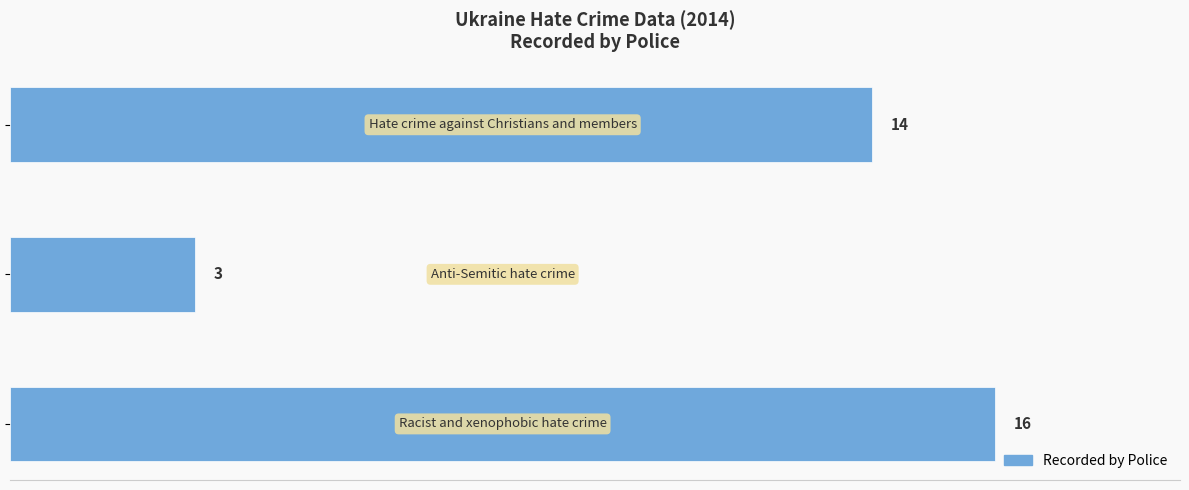

What is the difference between the maximum and minimum values?

13